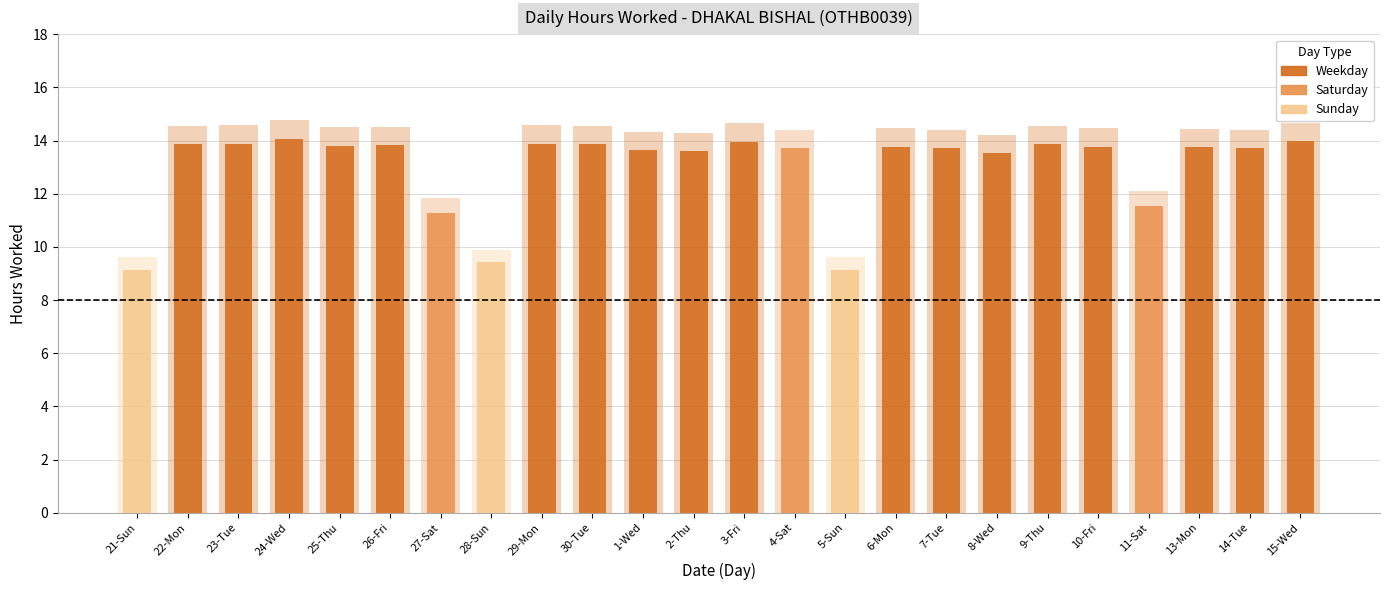

What is the label of the 13th bar from the right?

2-Thu